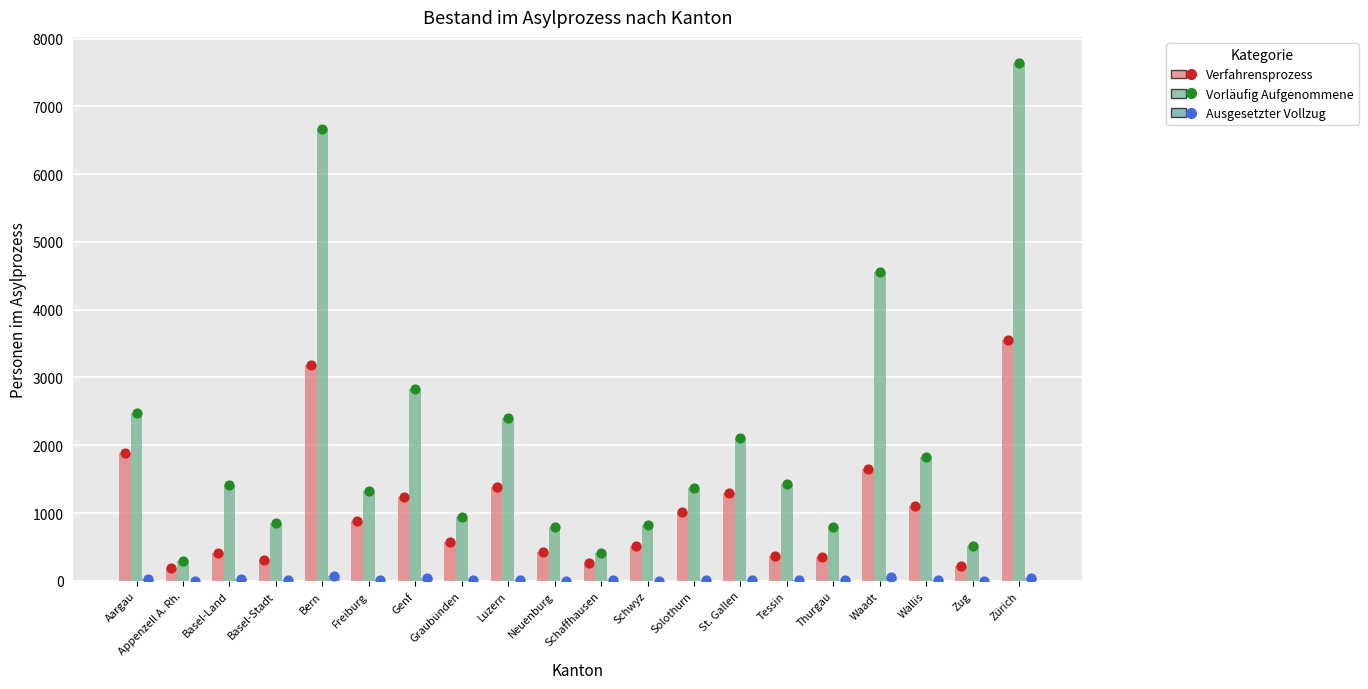

Which series has the largest Y range (max minus min)?

Vorläufig Aufgenommene